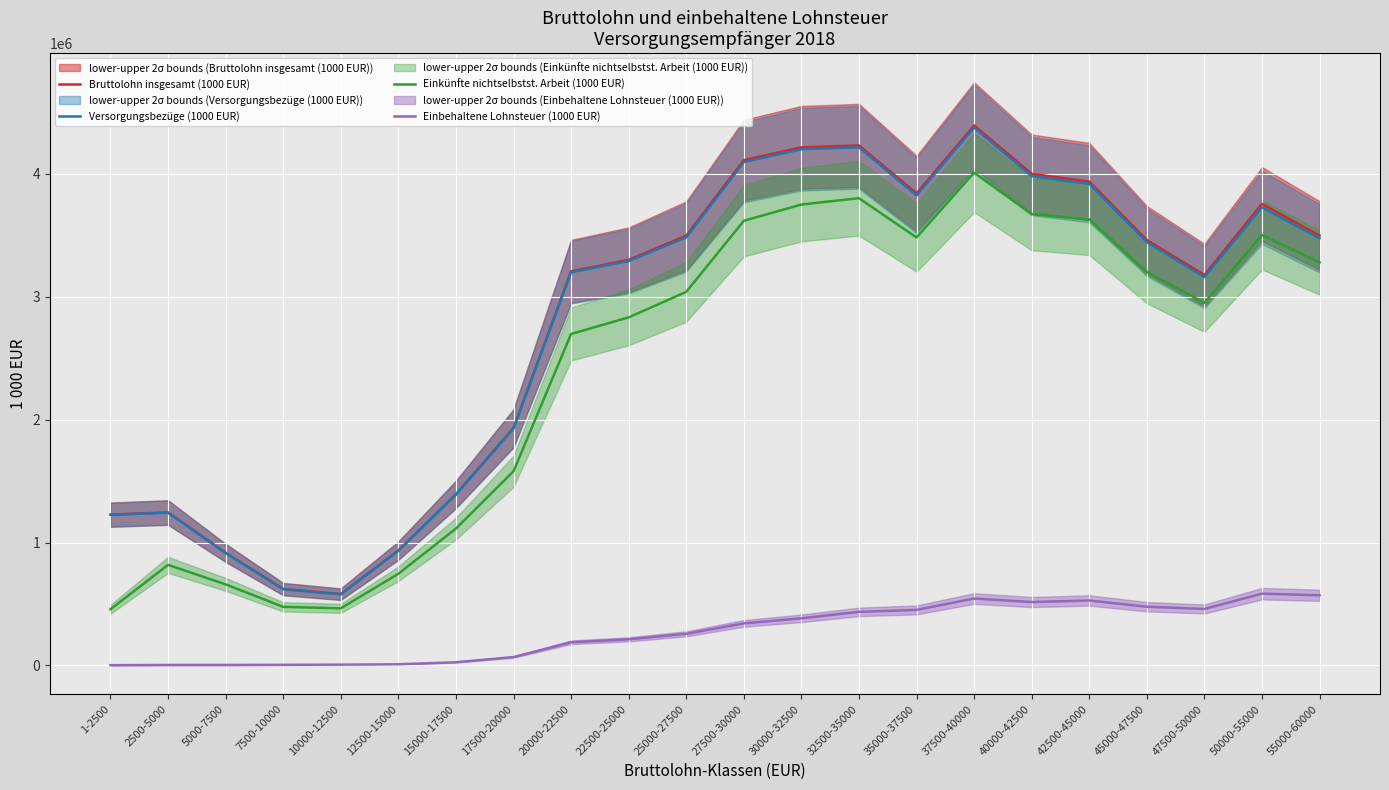

True or false: Versorgungsbezüge (1000 EUR) and Bruttolohn insgesamt (1000 EUR) cross at least once.

False